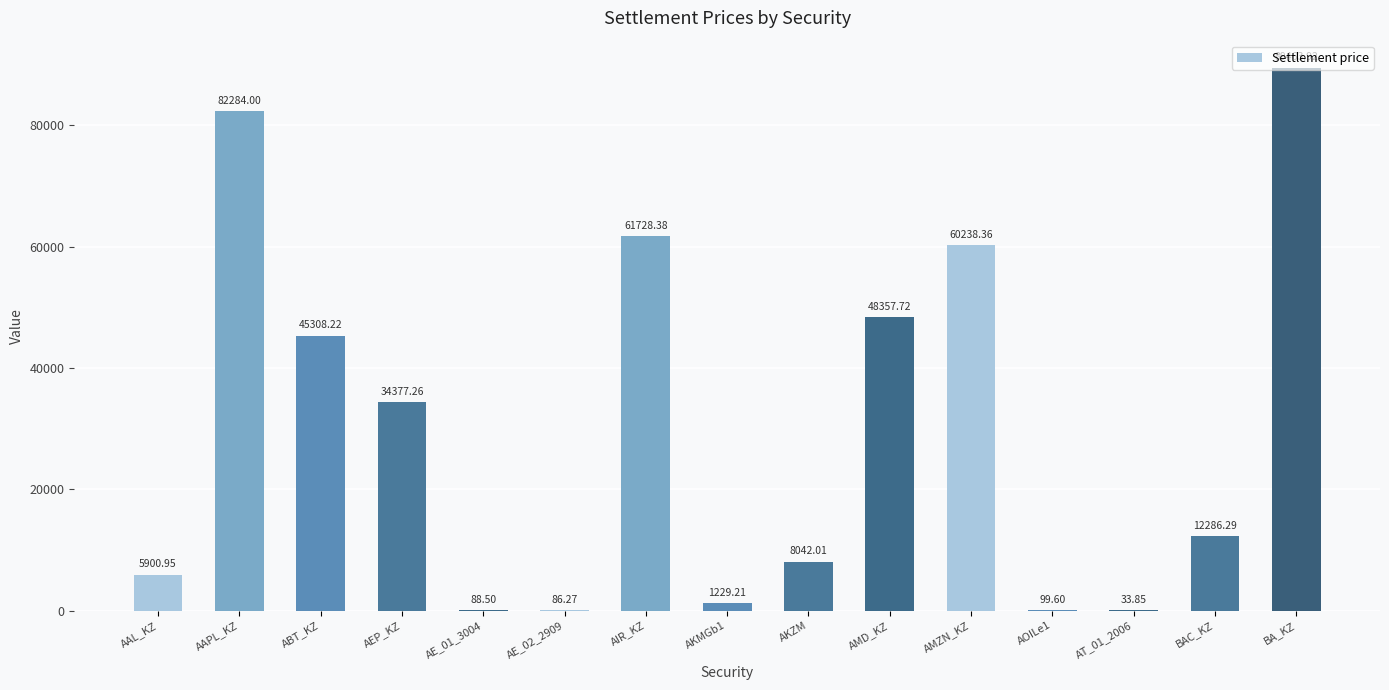

How many data points are above 12286?

8